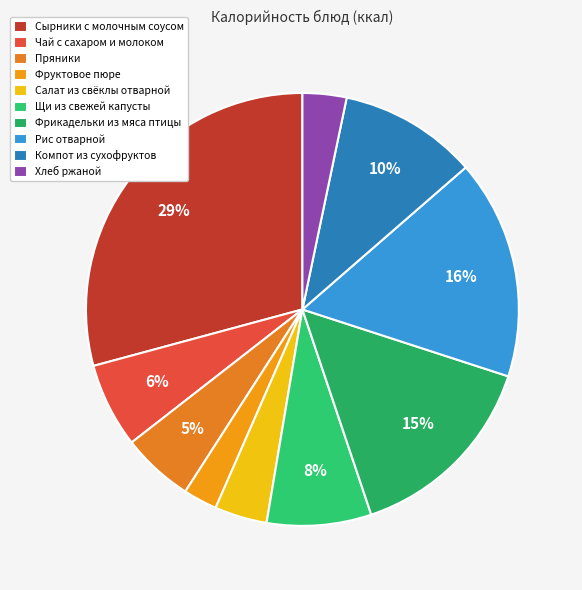

What percentage is the Фруктовое пюре slice, to the nearest percent?

3%